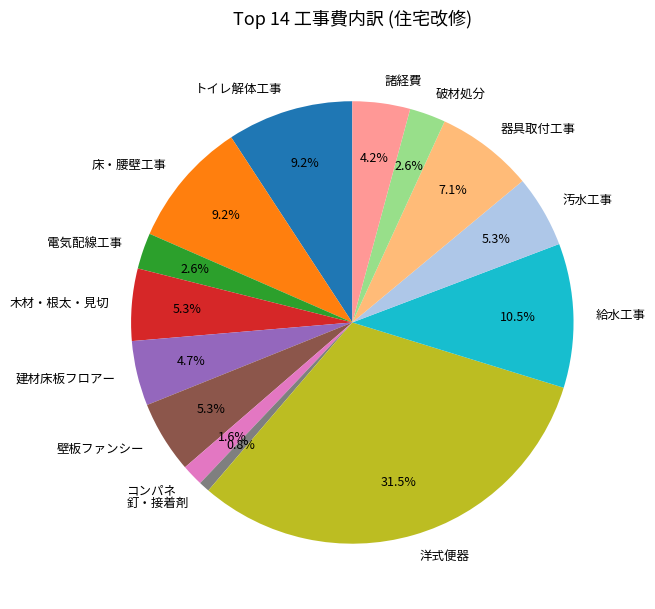

Which slice is the largest?

洋式便器